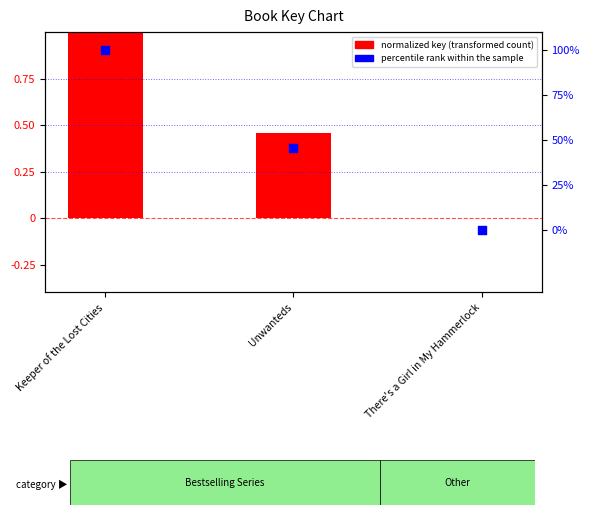

Which series contains the lowest Y value?

percentile rank within the sample